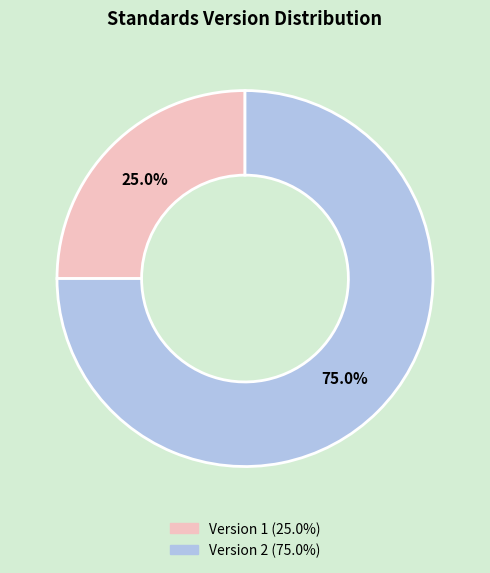

Is there a majority slice in this chart?

Yes